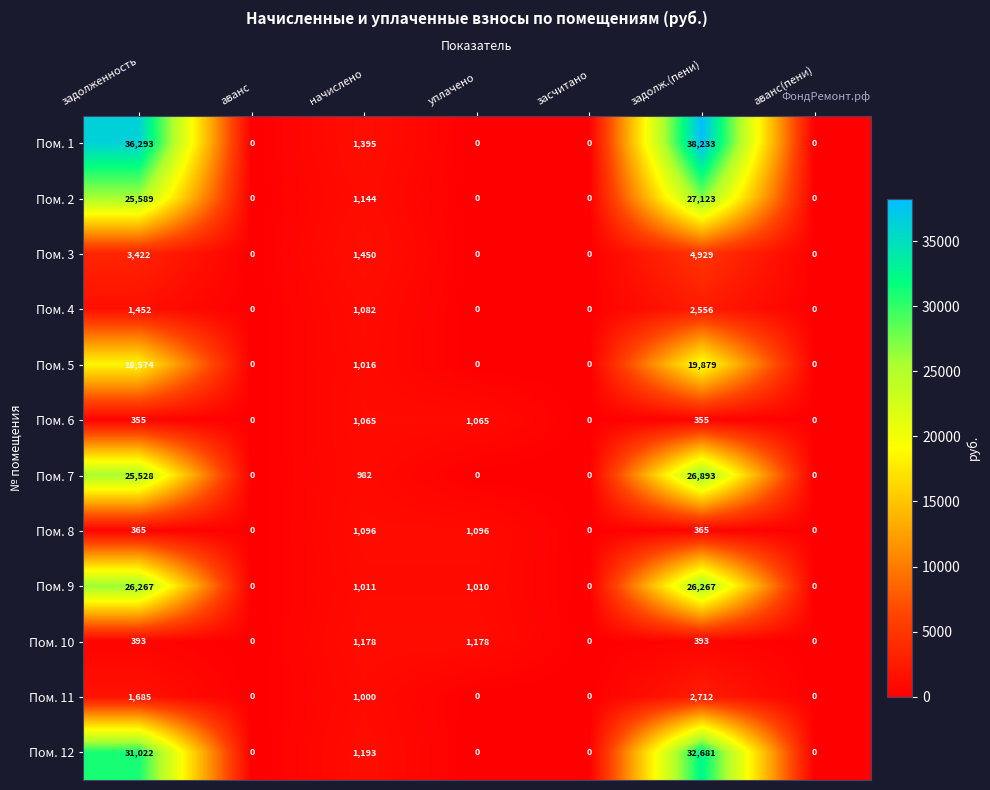

At how many categories does at least one series exceed 1086?

4